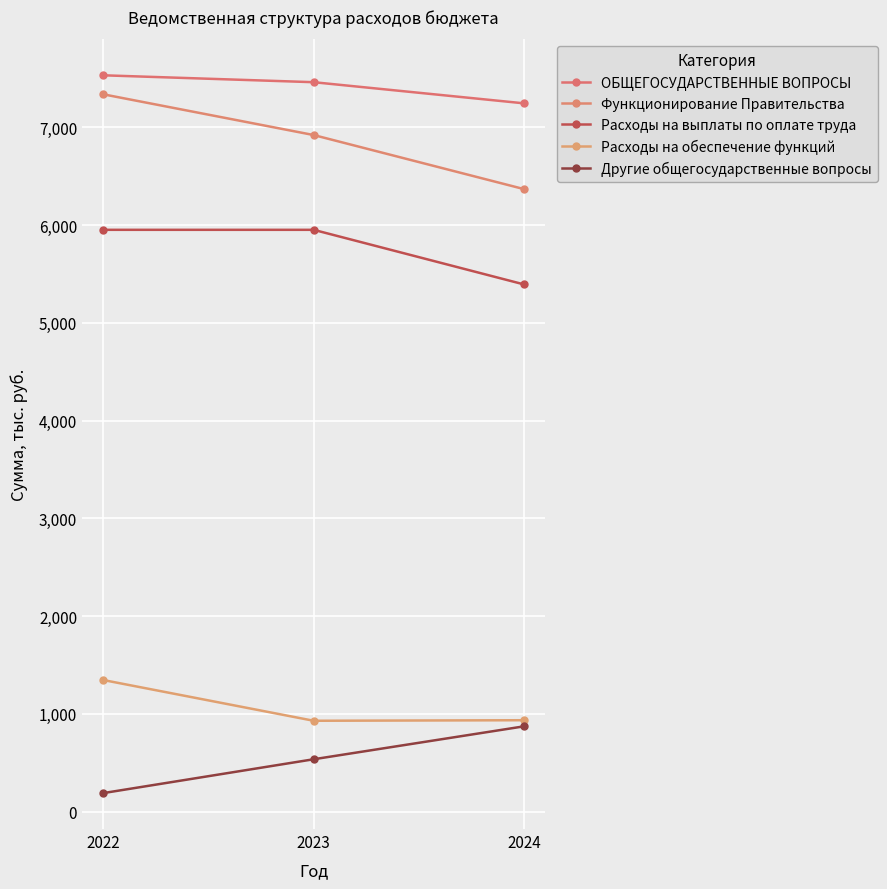

What are all the series names shown in the legend?

ОБЩЕГОСУДАРСТВЕННЫЕ ВОПРОСЫ, Функционирование Правительства, Расходы на выплаты по оплате труда, Расходы на обеспечение функций, Другие общегосударственные вопросы